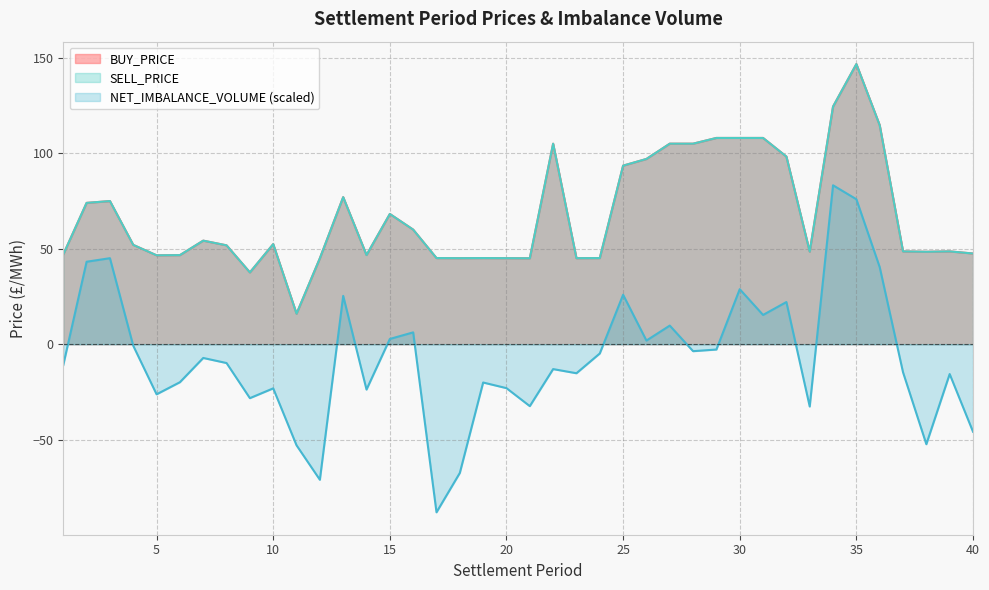

True or false: BUY_PRICE has more than 1 points higher than both neighbors.

True